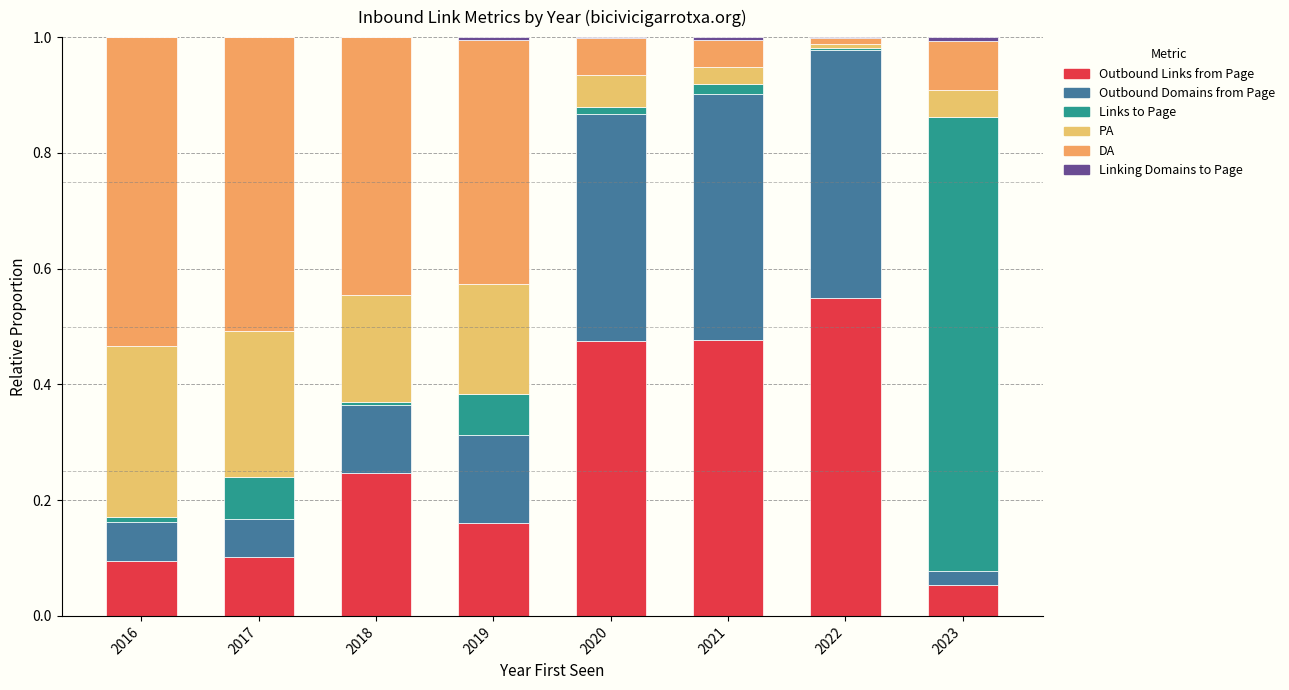

At which category is the sum across all series the highest?

2016